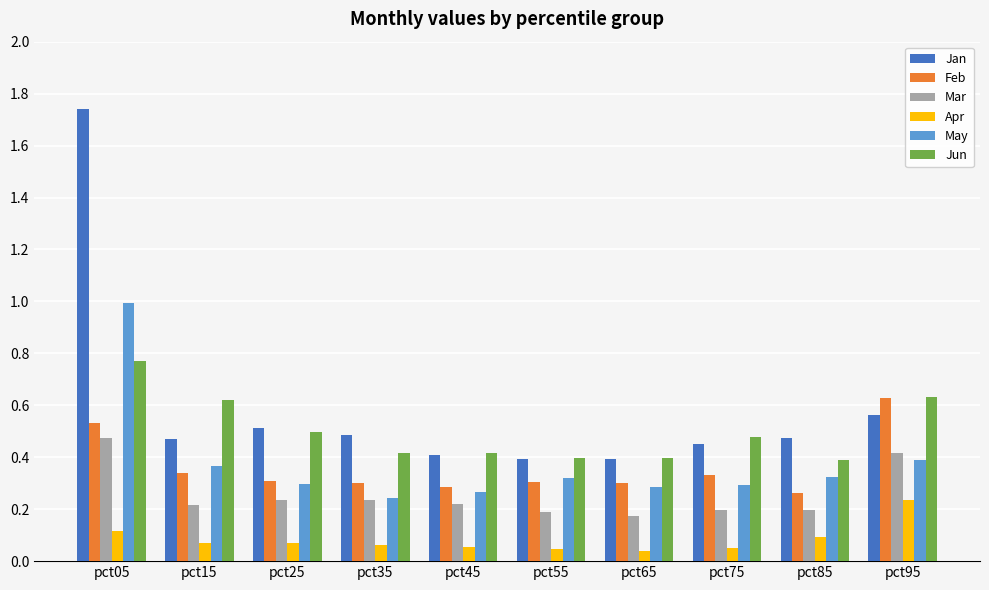

Which series has the largest total across all categories?

Jan